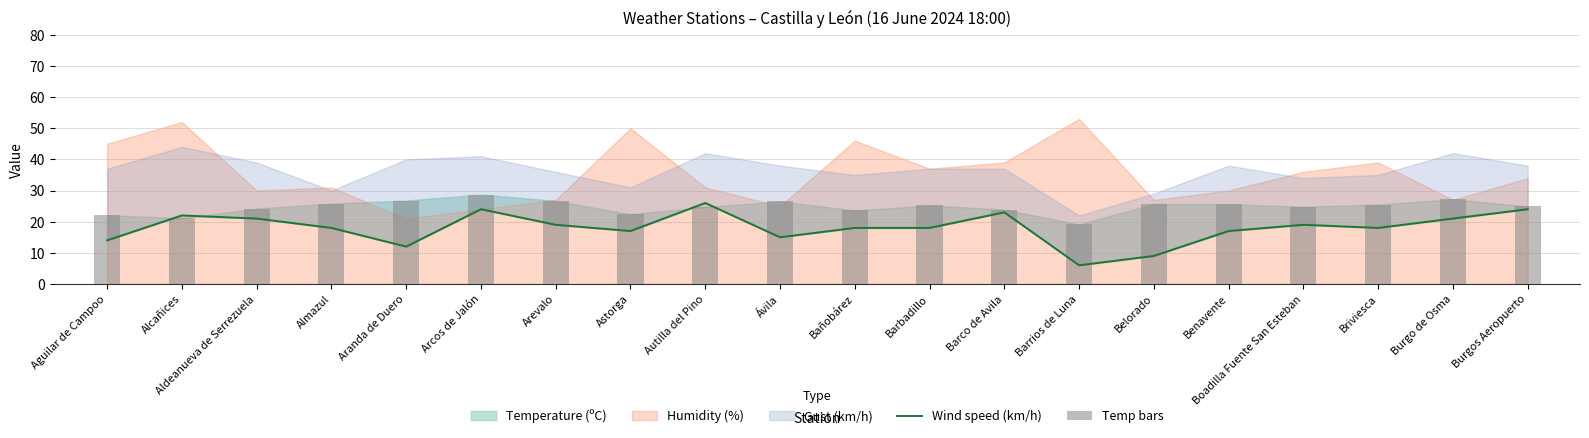

At how many categories does at least one series exceed 19?

20